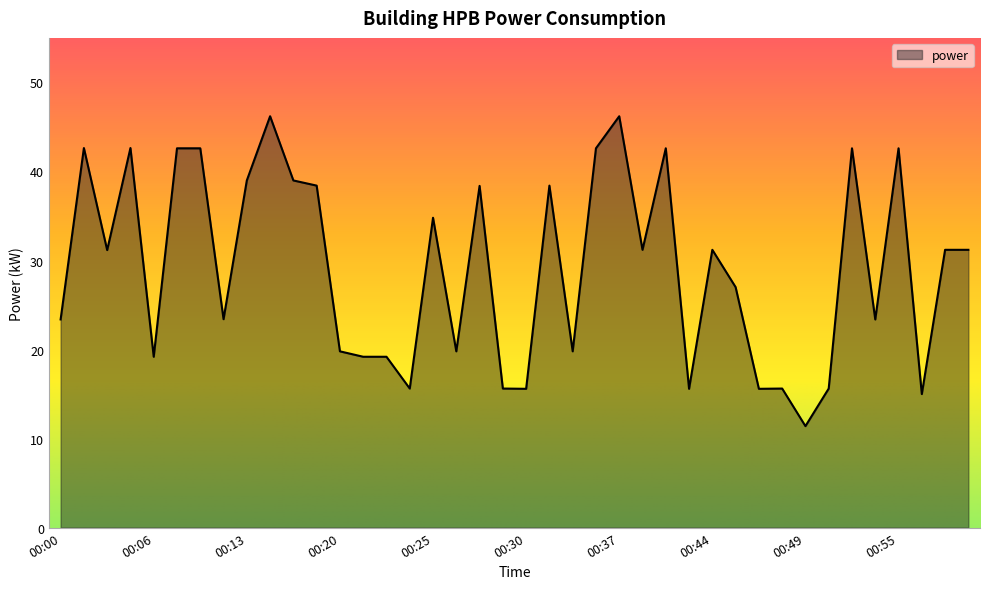

What is the difference between the maximum and minimum values?

34.8